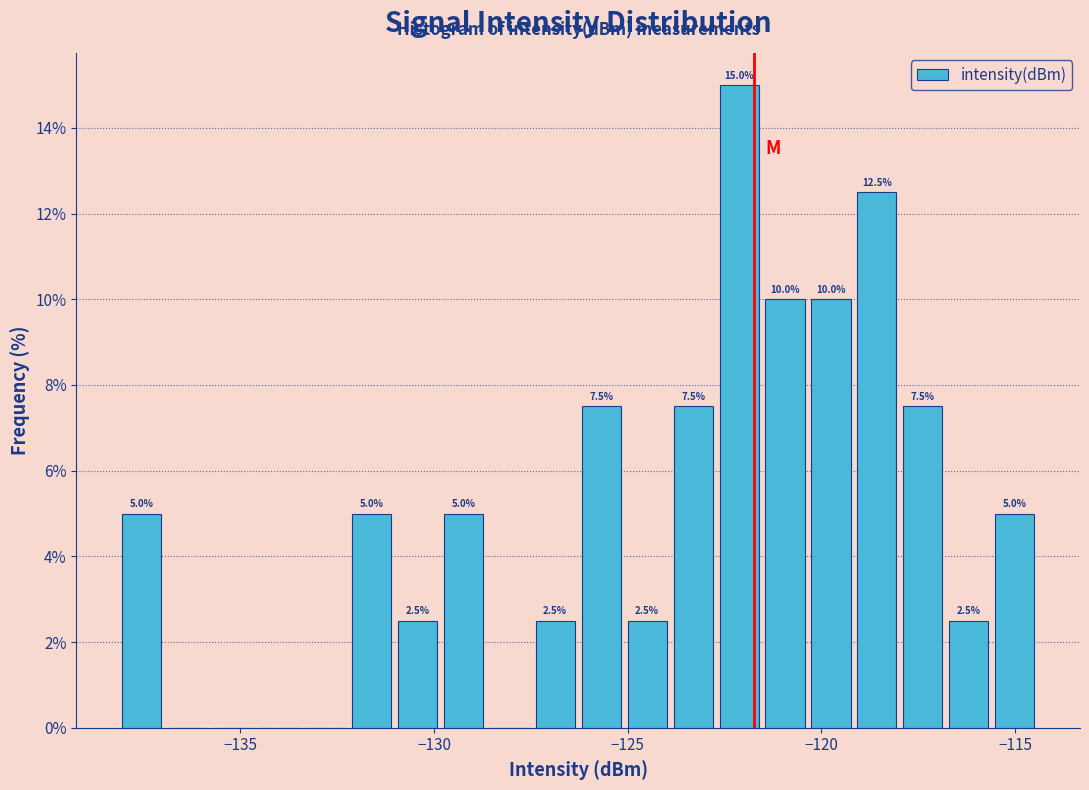

Around what value on the x-axis is the tallest bar? Give the approximate position of its centre, as read against the axis.

-122.0